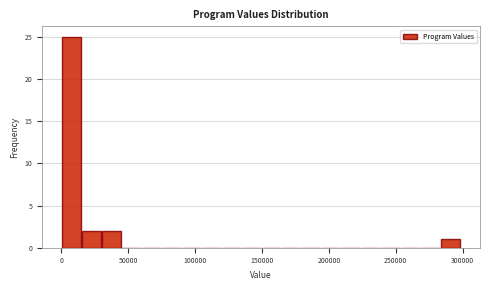

Read against the x-axis, roughly where is the centre of the tallest bar?

5000